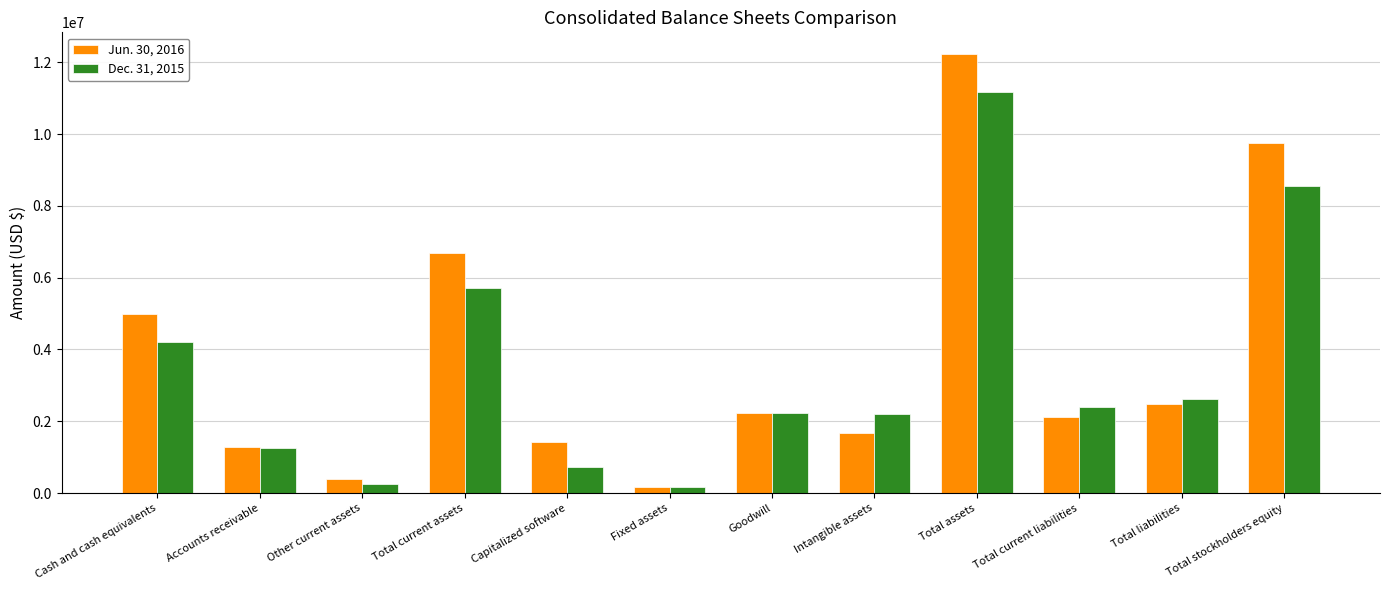

What position from the right is Accounts receivable?

11